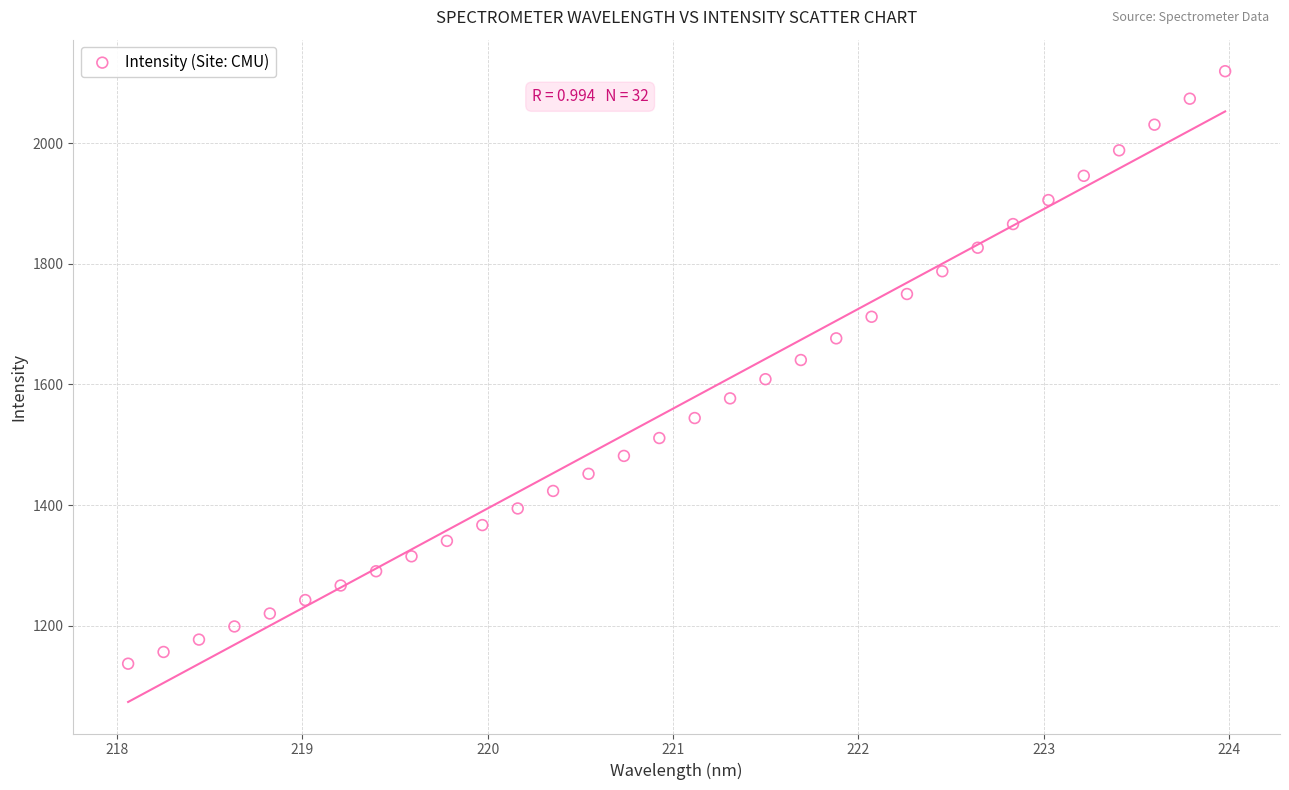

What is the range of Y values (max minus min)?

982.0